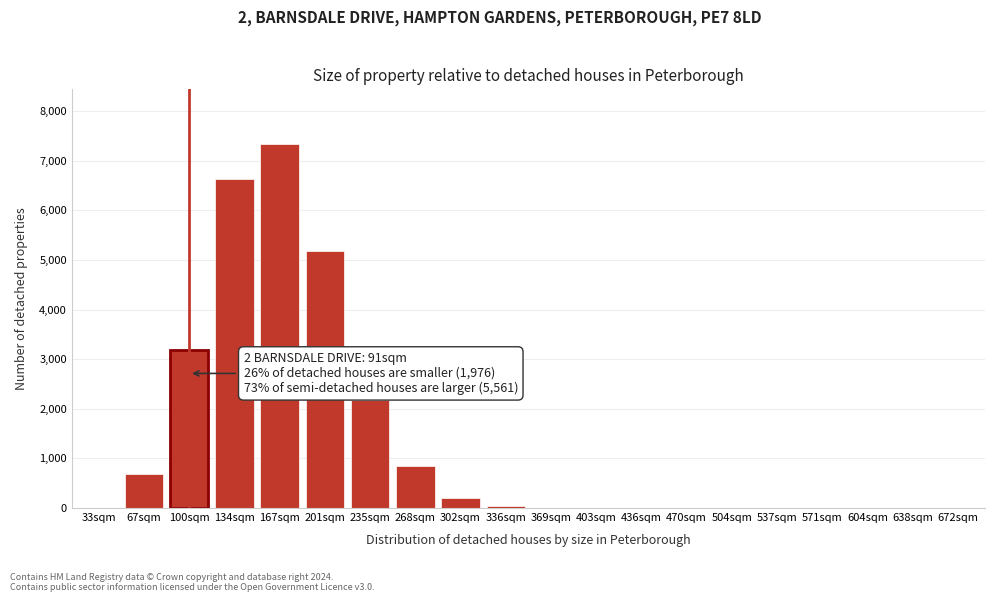

The chart shows a value of 4623 at 504sqm. True or false?

False